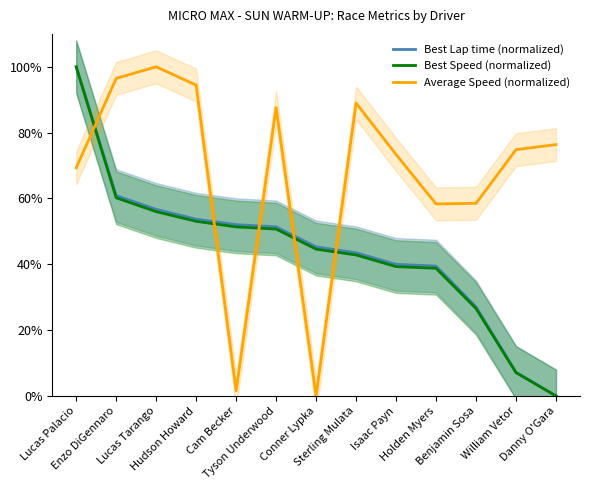

At which category does the chart reach its peak across all series?

Lucas Palacio